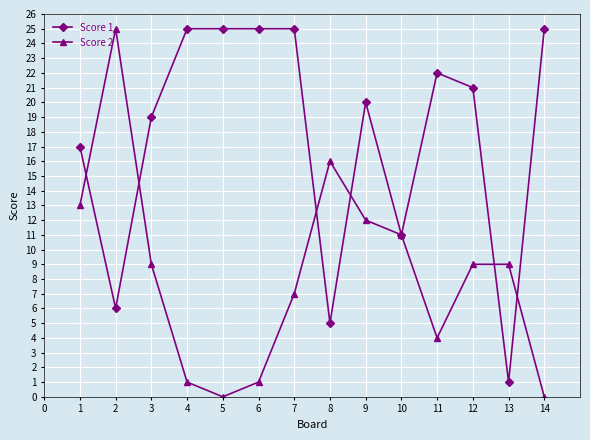

Which series changed the most between 11 and 13?

Score 1